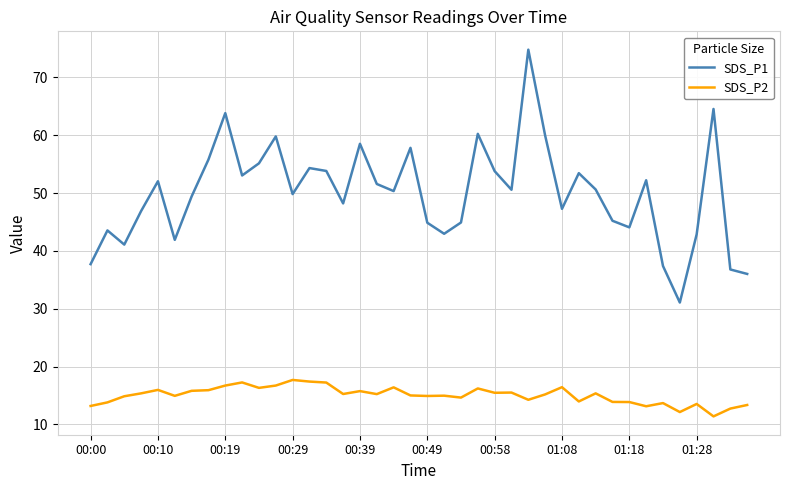

True or false: SDS_P1 and SDS_P2 intersect in this chart.

False